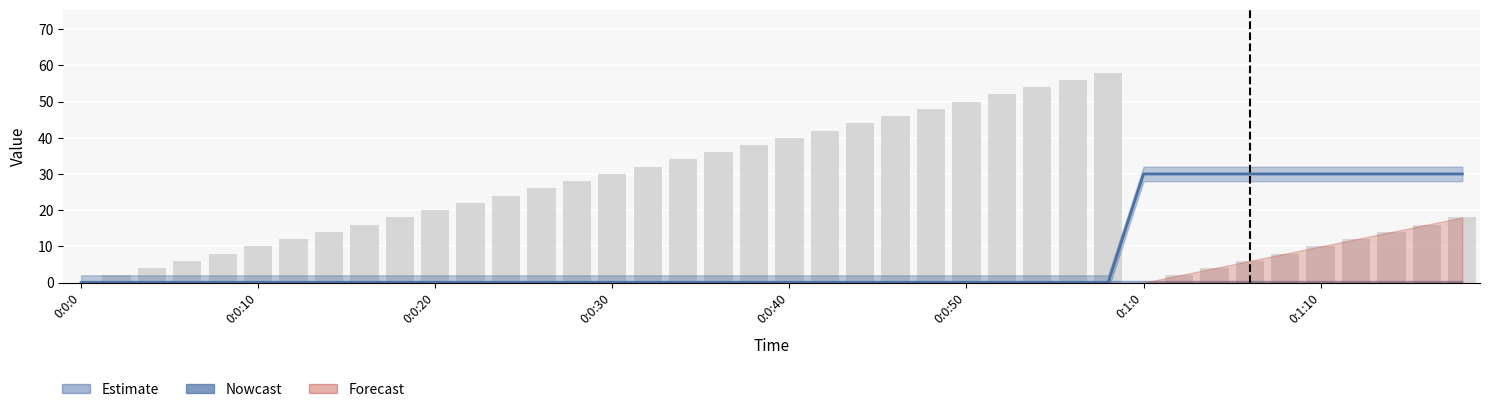

Which label corresponds to the largest value in the chart?

0:0:58